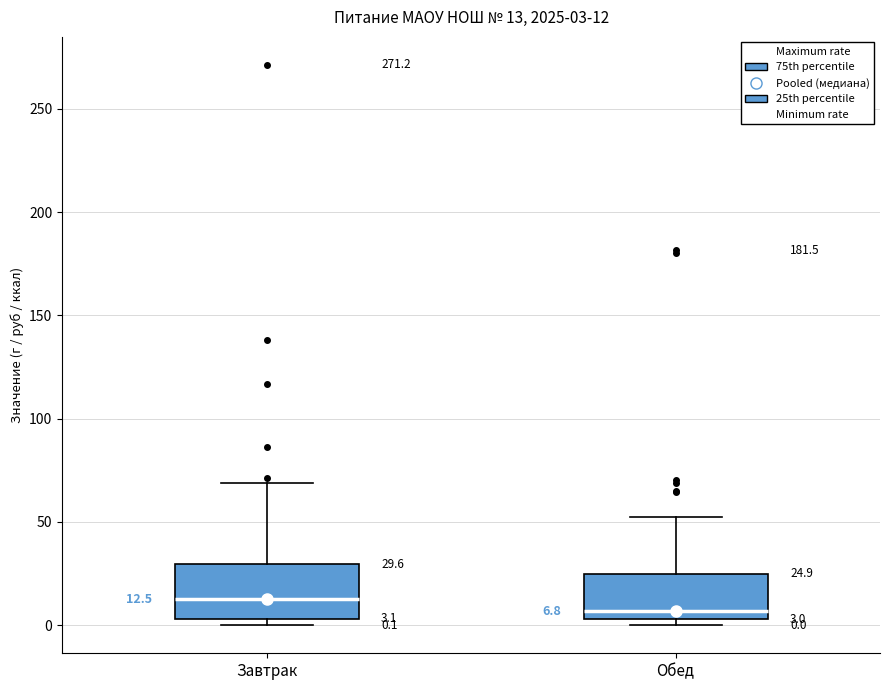

Which box's median line is the highest?

Завтрак